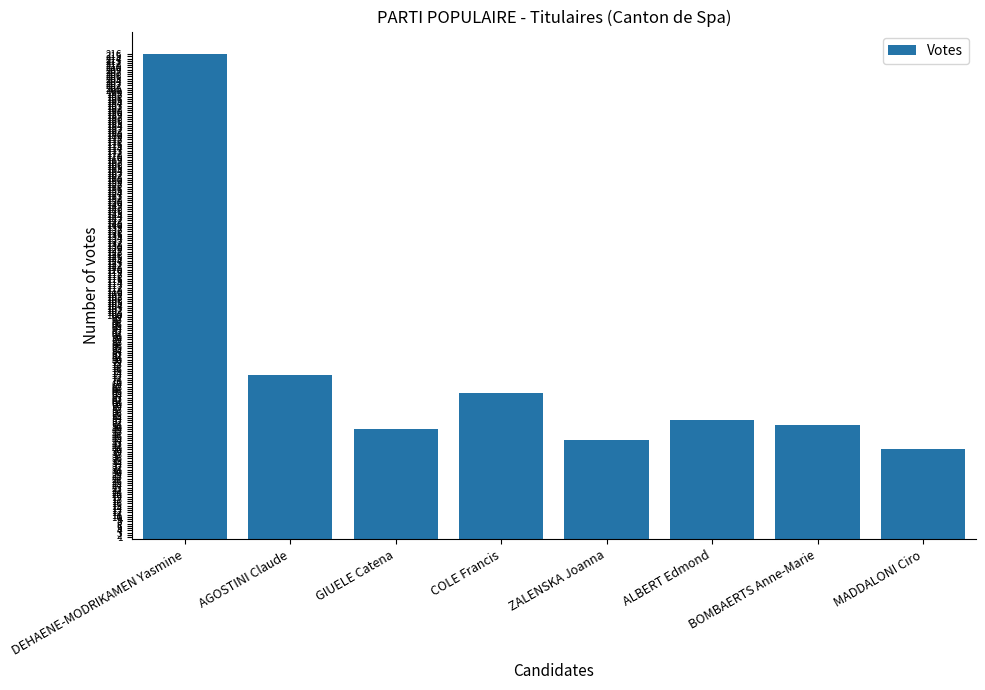

Reading right to left, transcribe all the data shown in this chart.

MADDALONI Ciro=40	BOMBAERTS Anne-Marie=51	ALBERT Edmond=53	ZALENSKA Joanna=44	COLE Francis=65	GIUELE Catena=49	AGOSTINI Claude=73	DEHAENE-MODRIKAMEN Yasmine=216